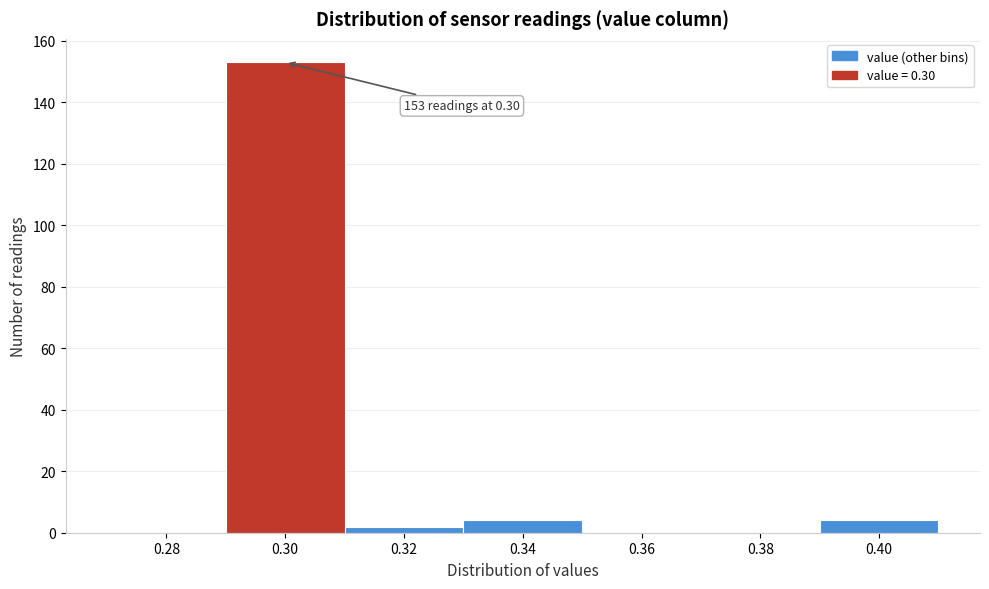

Reading left to right, what are all the values shown in this chart?

0.28=0	0.30=153	0.32=2	0.34=4	0.36=0	0.38=0	0.40=4